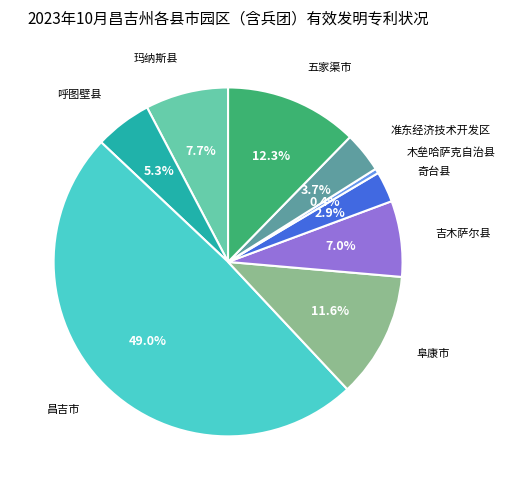

Does any single category account for the majority?

No